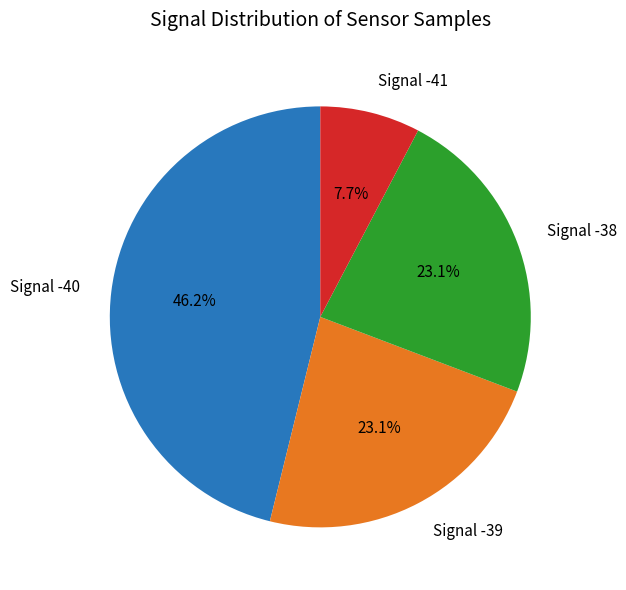

Is there any slice that represents more than half of the pie?

No